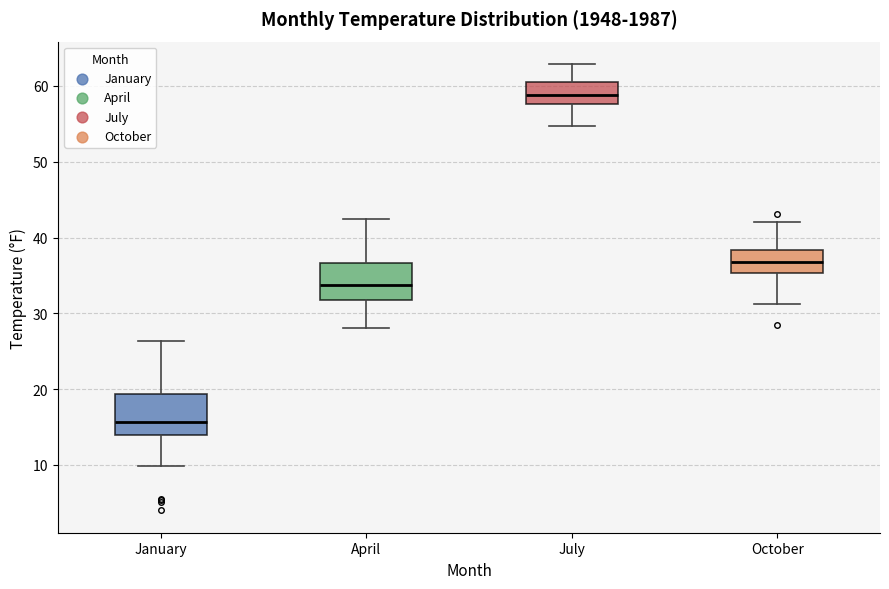

Reading left to right, read every box against the y-axis: the position of its median line, the range the box covers, and the ends of its whiskers. The values are not printed on the chart, so give them approximately, as read against the axis.

January: median 16, box 14 to 19, whiskers 10 to 26
April: median 34, box 32 to 37, whiskers 28 to 43
July: median 59, box 58 to 61, whiskers 55 to 63
October: median 37, box 35 to 38, whiskers 31 to 42